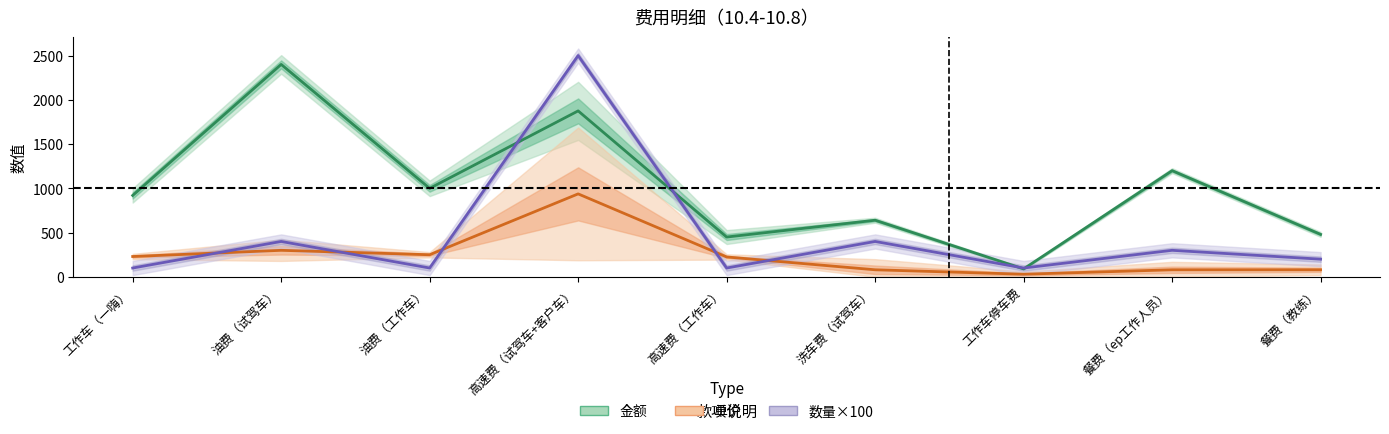

Reading right to left, extract all data points from this chart.

金额: 餐费（教练）=480.0	餐费（ep工作人员）=1200.0	工作车停车费=90.0	洗车费（试驾车）=640.0	高速费（工作车）=450.0	高速费（试驾车+客户车）=1875.0	油费（工作车）=1000.0	油费（试驾车）=2400.0	工作车（一嗨）=920.0
单价: 餐费（教练）=80.0	餐费（ep工作人员）=80.0	工作车停车费=30.0	洗车费（试驾车）=80.0	高速费（工作车）=225.0	高速费（试驾车+客户车）=937.5	油费（工作车）=250.0	油费（试驾车）=300.0	工作车（一嗨）=230.0
数量×100: 餐费（教练）=200.0	餐费（ep工作人员）=300.0	工作车停车费=100.0	洗车费（试驾车）=400.0	高速费（工作车）=100.0	高速费（试驾车+客户车）=2500.0	油费（工作车）=100.0	油费（试驾车）=400.0	工作车（一嗨）=100.0